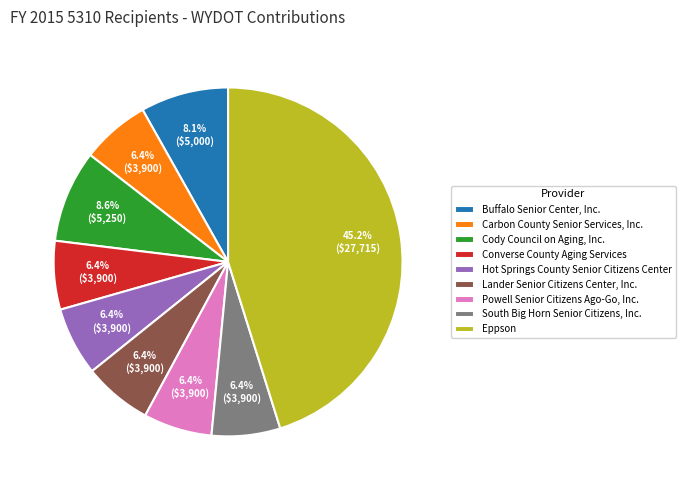

What portion of the pie excludes South Big Horn Senior Citizens, Inc.?

93.6%